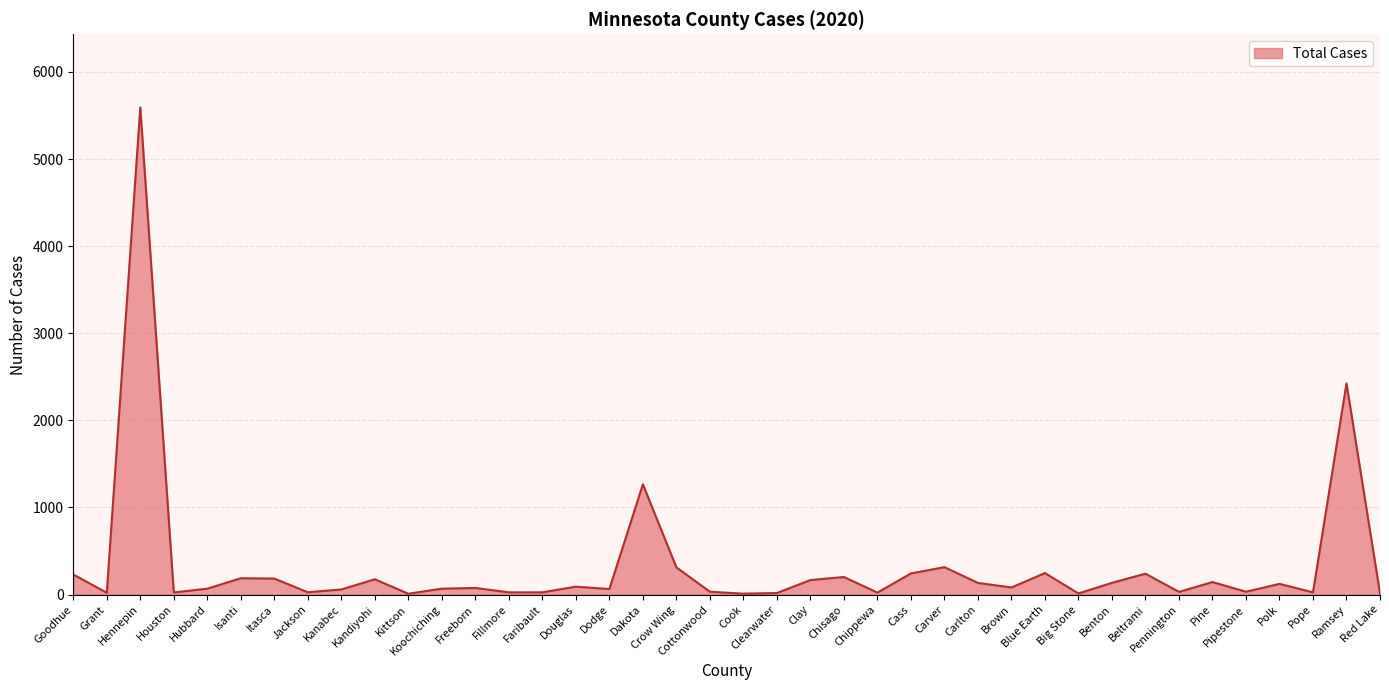

What is the greatest value displayed?

5593